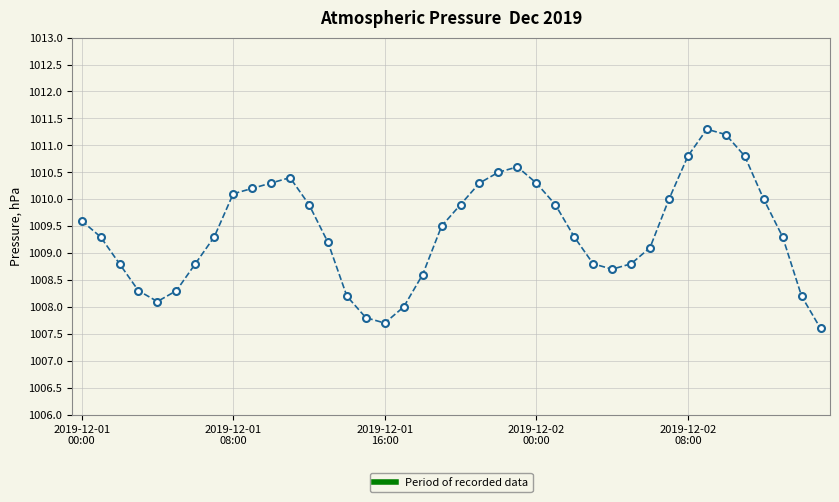

How many points are lower than both their immediate neighbors (excluding endpoints)?

3